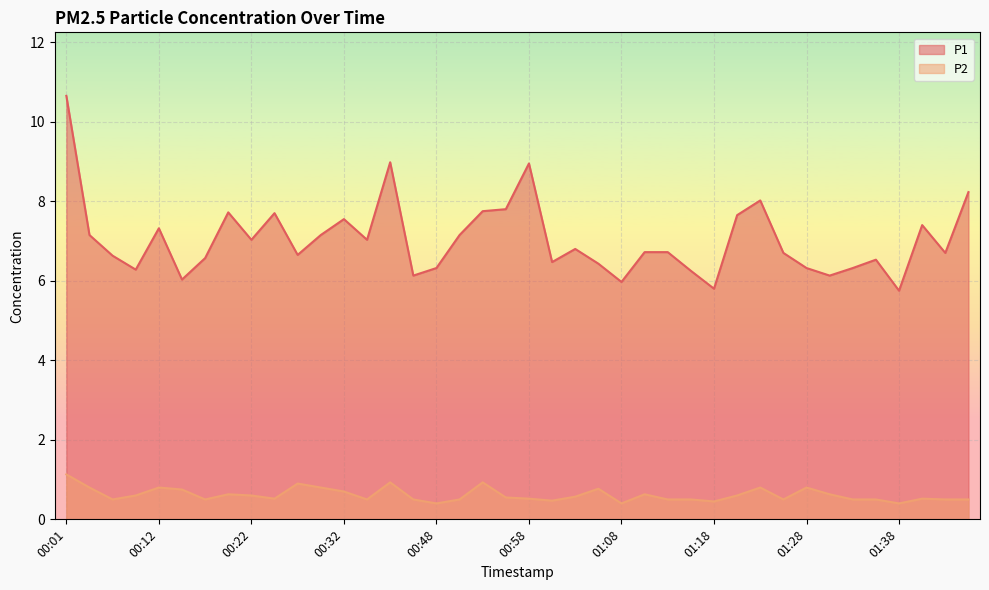

The P1 series shows 6.5 at 01:01. True or false?

True